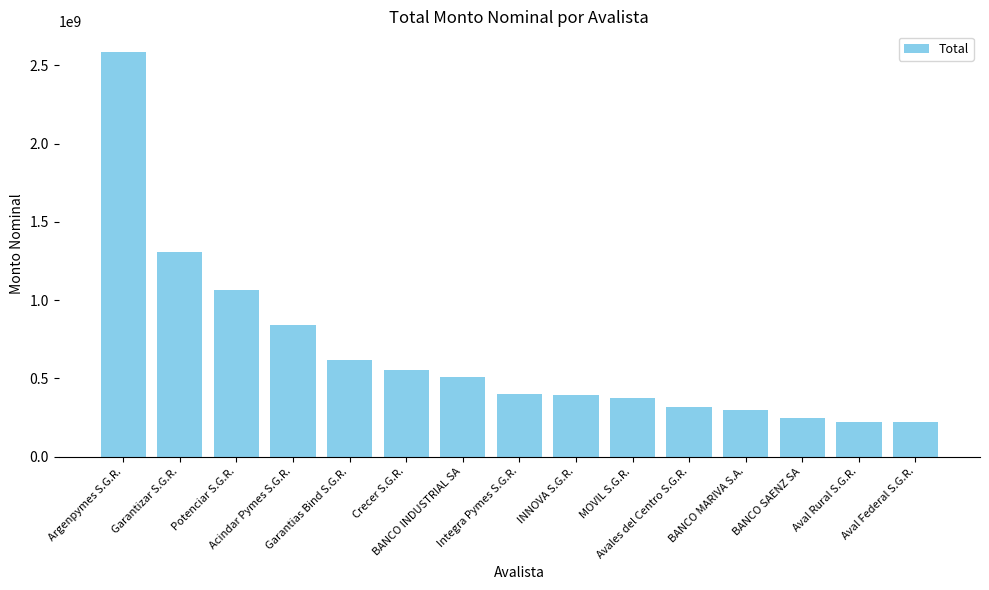

Is it true that the value at BANCO INDUSTRIAL SA is 770791179.2?

False